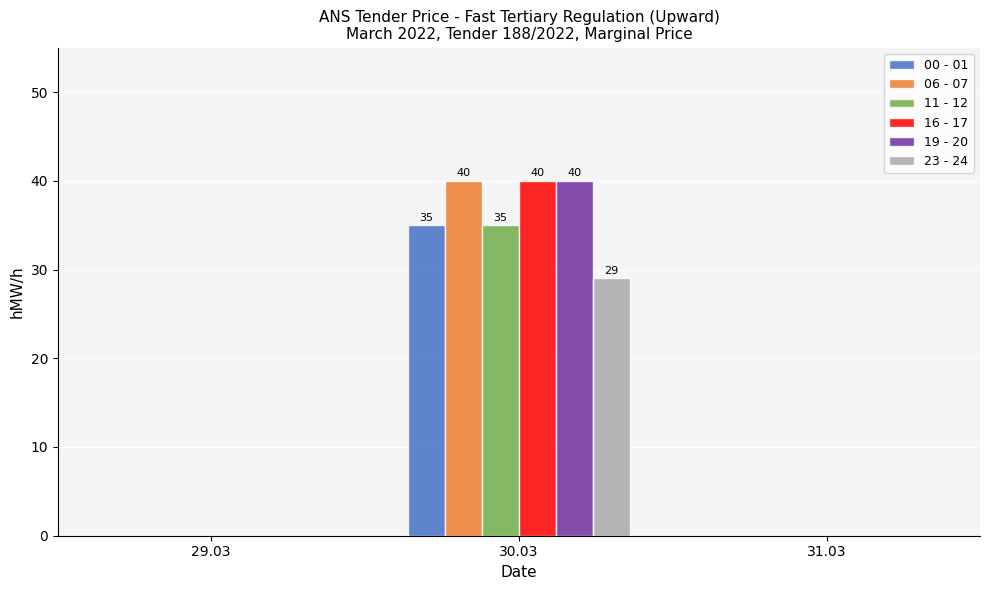

At which category is the sum across all series the highest?

30.03